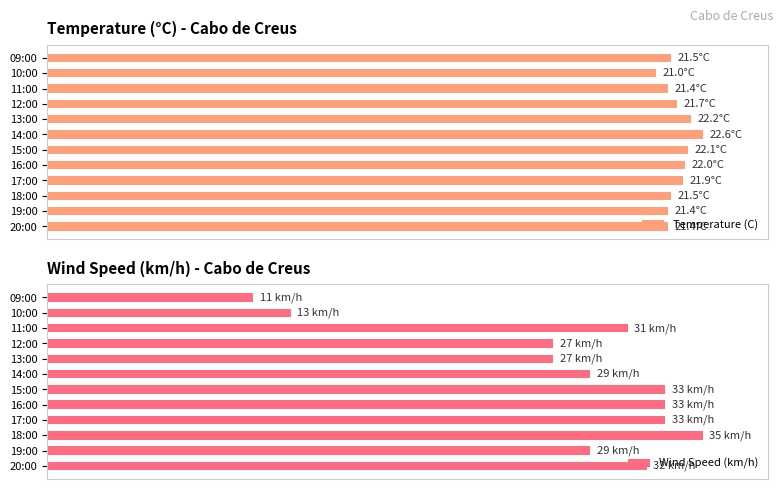

Count the number of data series in this chart.

2